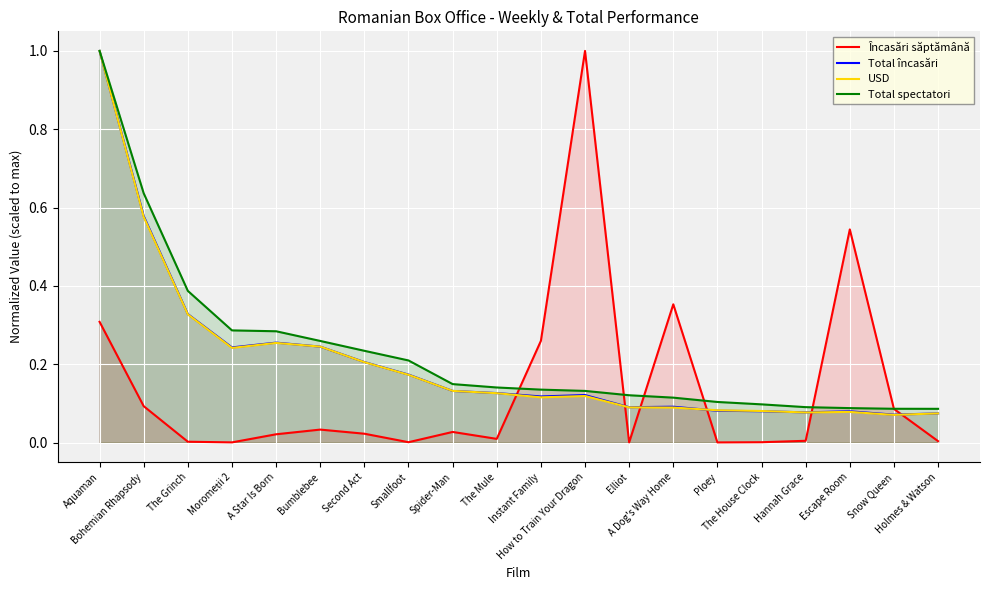

Reading left to right, list all the values displayed in this chart.

Încasări săptămână: 0.3	0.1	0.0	0.0	0.0	0.0	0.0	0.0	0.0	0.0	0.3	1.0	0.0	0.4	0.0	0.0	0.0	0.5	0.1	0.0
Total încasări: 1.0	0.6	0.3	0.2	0.3	0.2	0.2	0.2	0.1	0.1	0.1	0.1	0.1	0.1	0.1	0.1	0.1	0.1	0.1	0.1
USD: 1.0	0.6	0.3	0.2	0.3	0.2	0.2	0.2	0.1	0.1	0.1	0.1	0.1	0.1	0.1	0.1	0.1	0.1	0.1	0.1
Total spectatori: 1.0	0.6	0.4	0.3	0.3	0.3	0.2	0.2	0.1	0.1	0.1	0.1	0.1	0.1	0.1	0.1	0.1	0.1	0.1	0.1